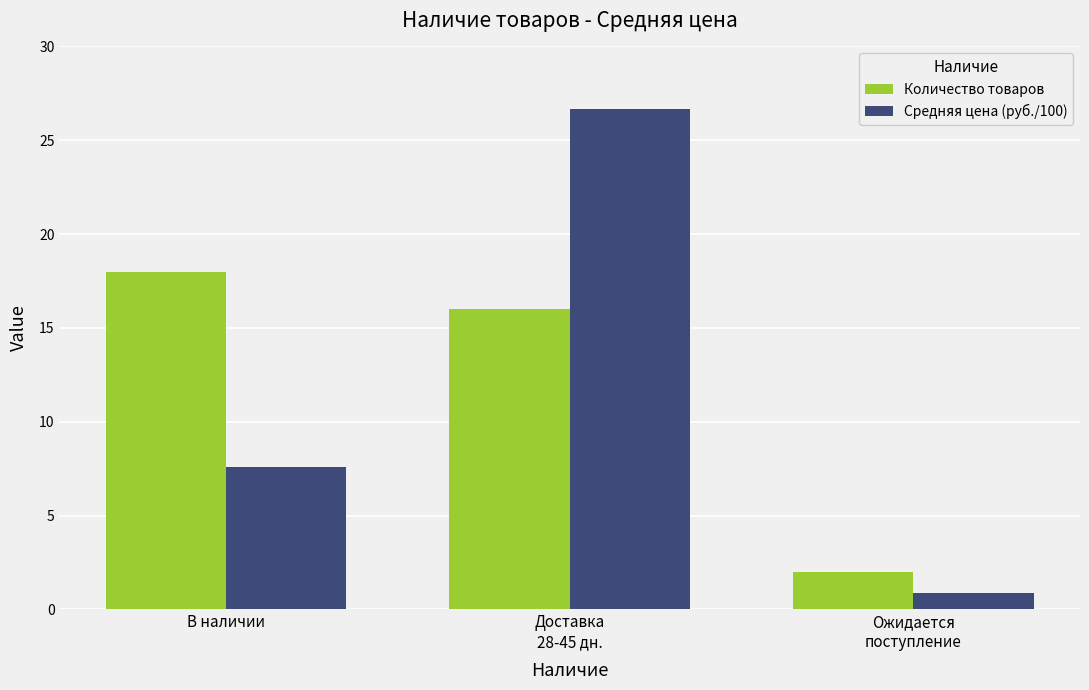

What is the label of the 1st bar from the left?

В наличии